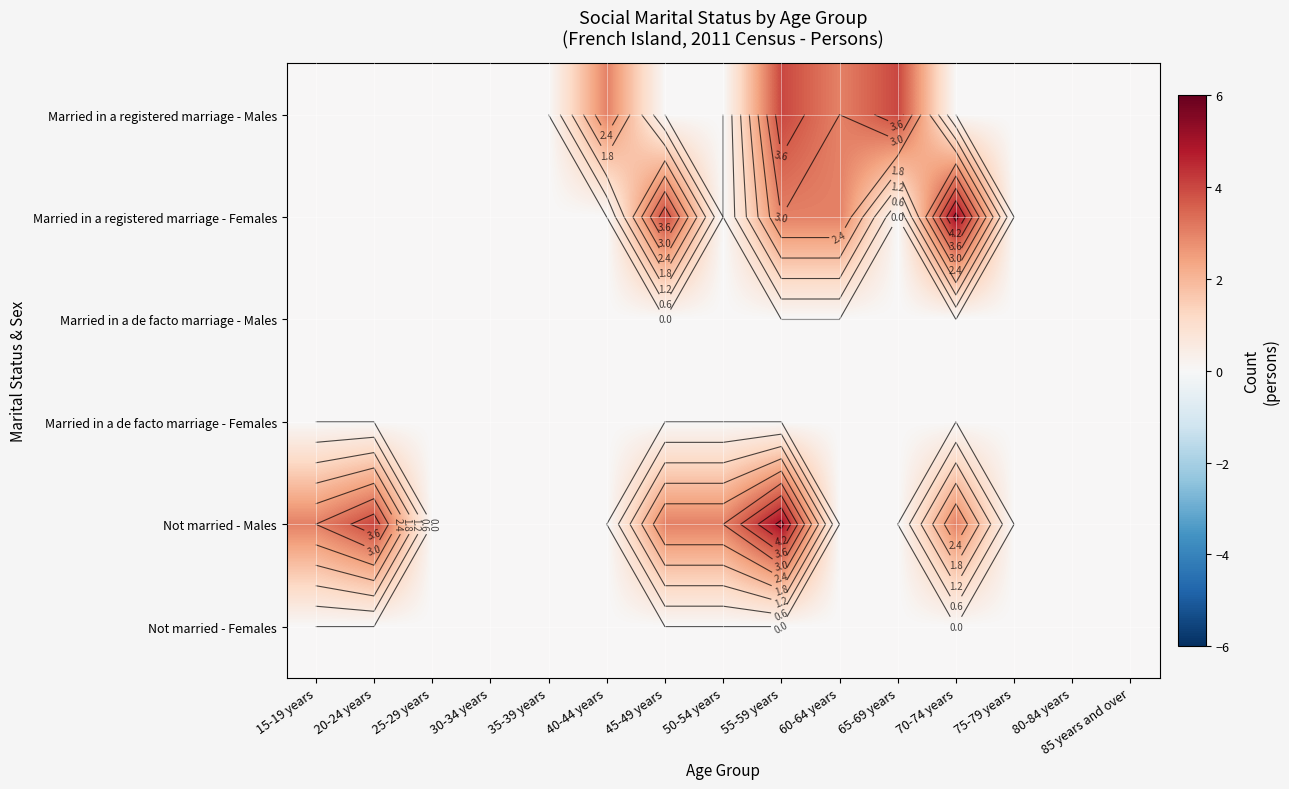

Which series has the largest range (max minus min)?

Married in a registered marriage - Females